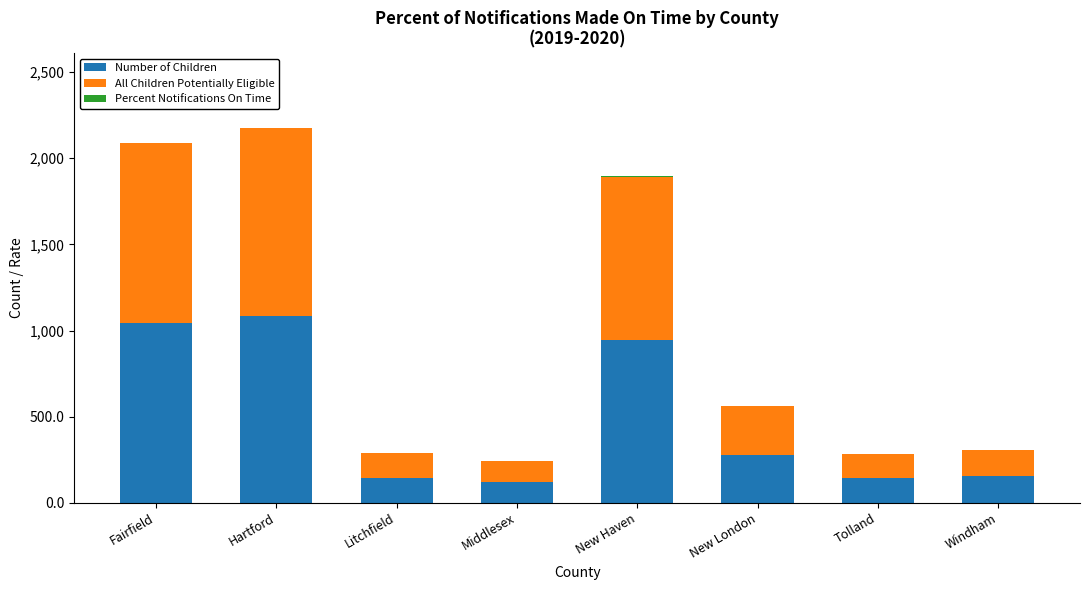

Read the Number of Children value at Tolland, to the nearest 100.

100